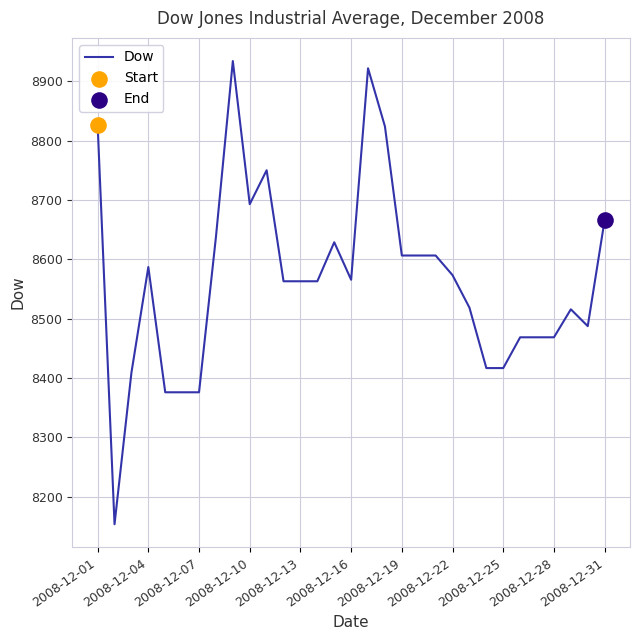

What is the minimum value shown in the chart?

8153.8